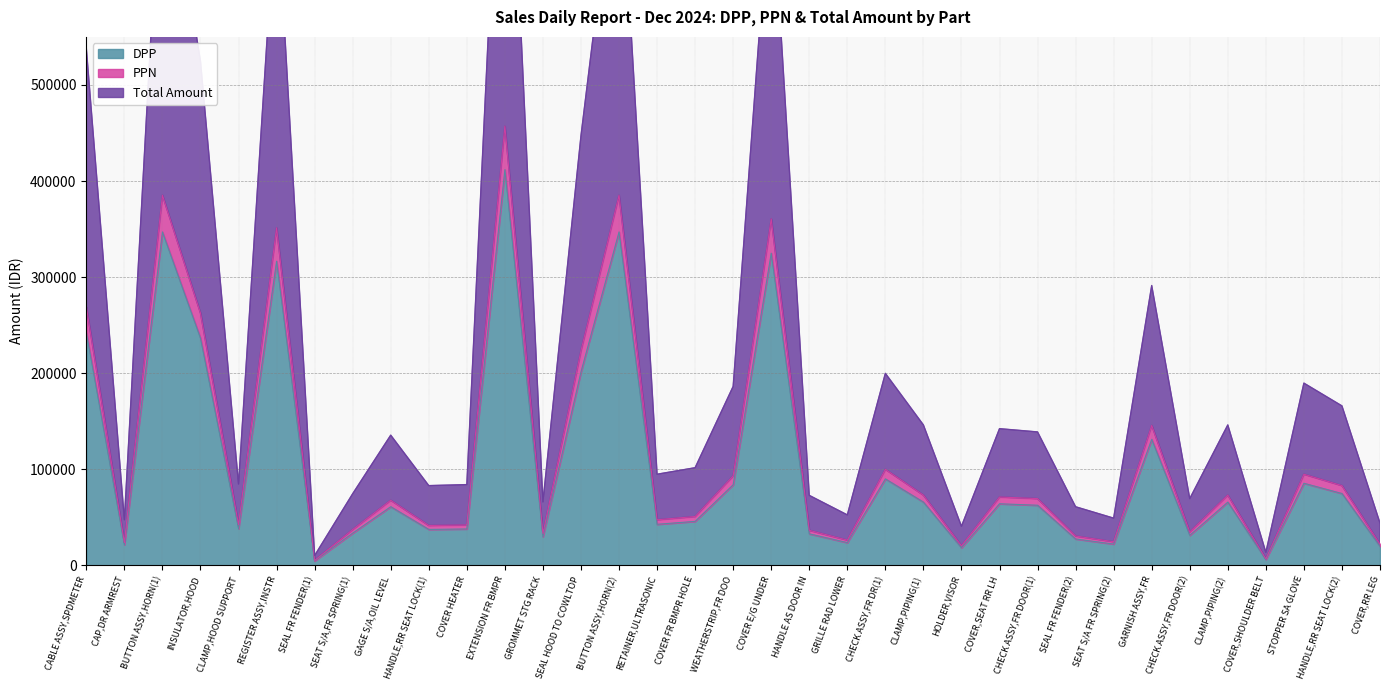

How many lines are shown in the chart?

3